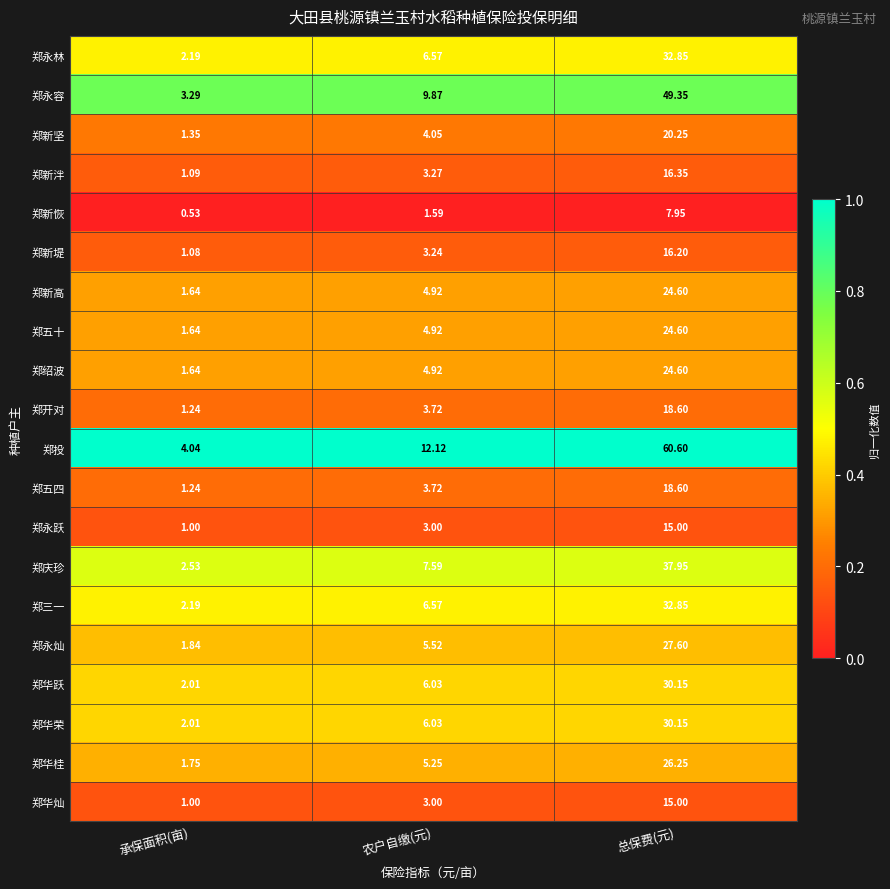

At which category is the sum across all series the highest?

总保费(元)